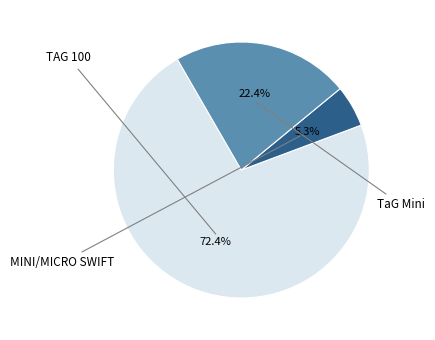

To the nearest percent, what is the average slice percentage?

33%